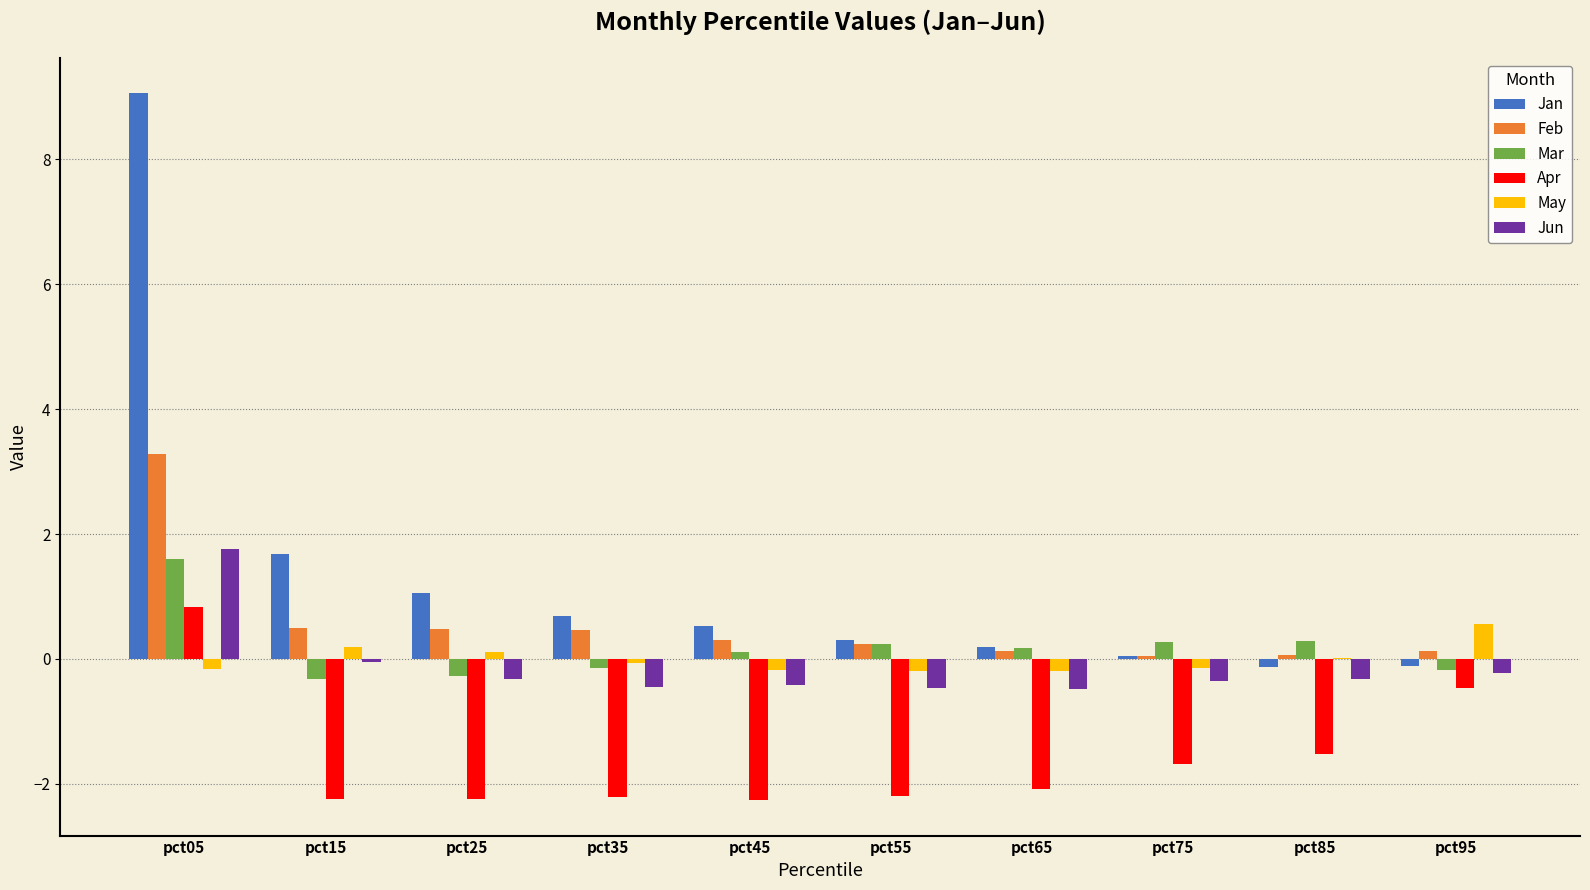

At which category is the sum across all series the highest?

pct05